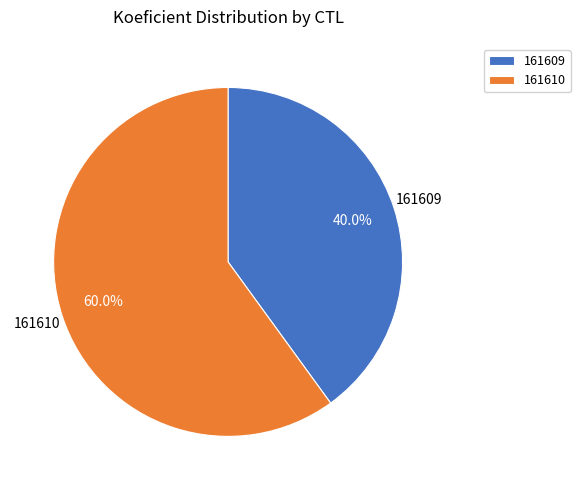

How many slices are in this pie chart?

2